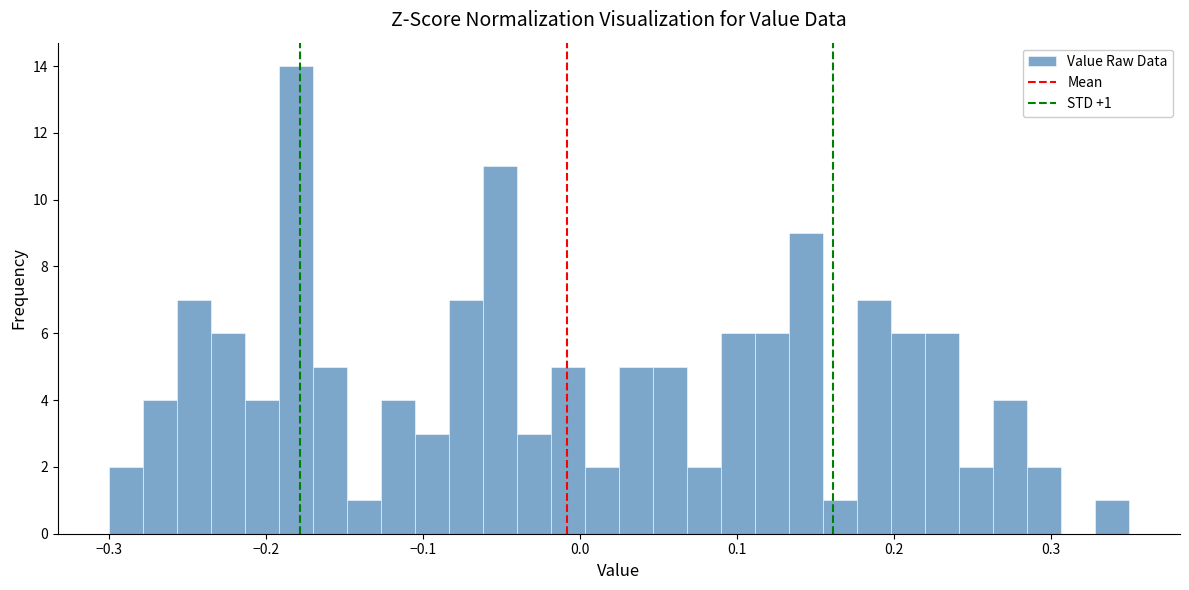

Read against the x-axis, roughly where is the centre of the tallest bar?

-0.18